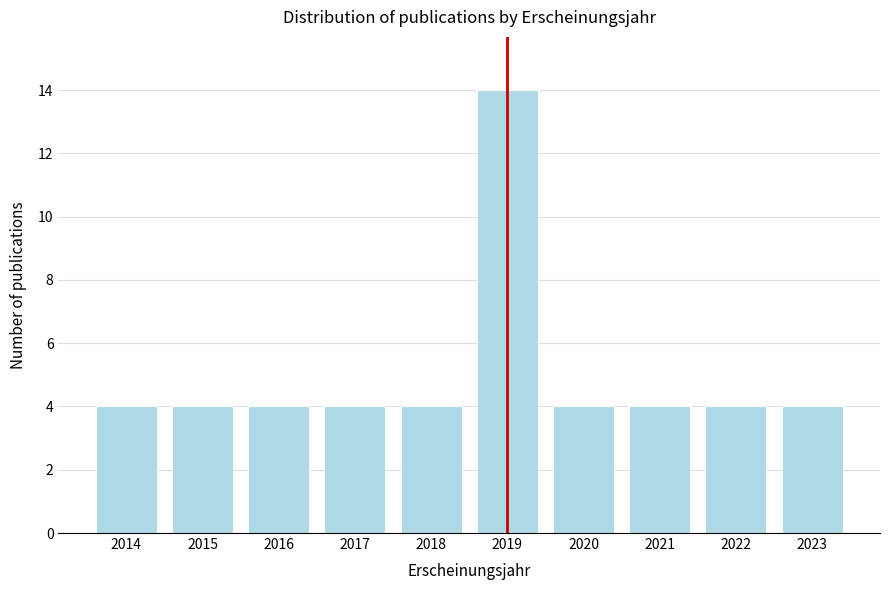

Reading left to right, extract all data points from this chart.

4	4	4	4	4	14	4	4	4	4